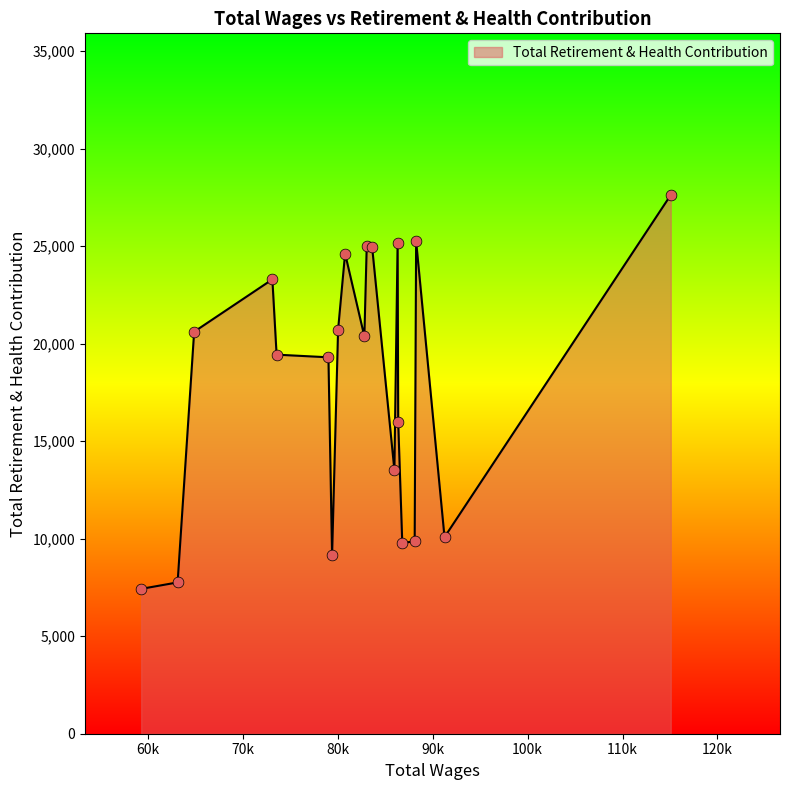

What is the smallest value displayed?

7427